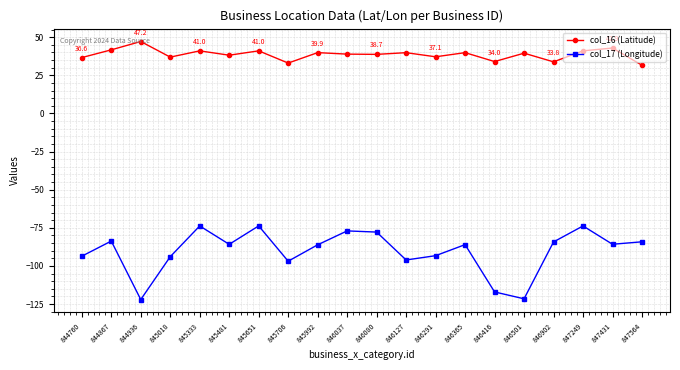

At how many categories does at least one series exceed 21?

20